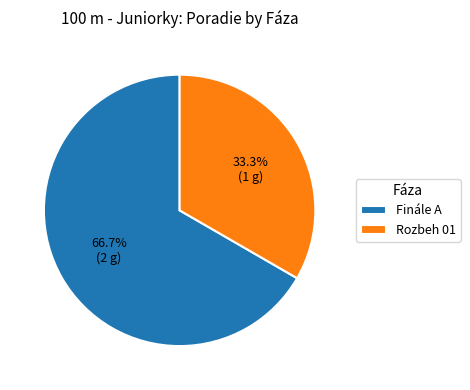

True or false: Finále A accounts for 67% of the total.

True